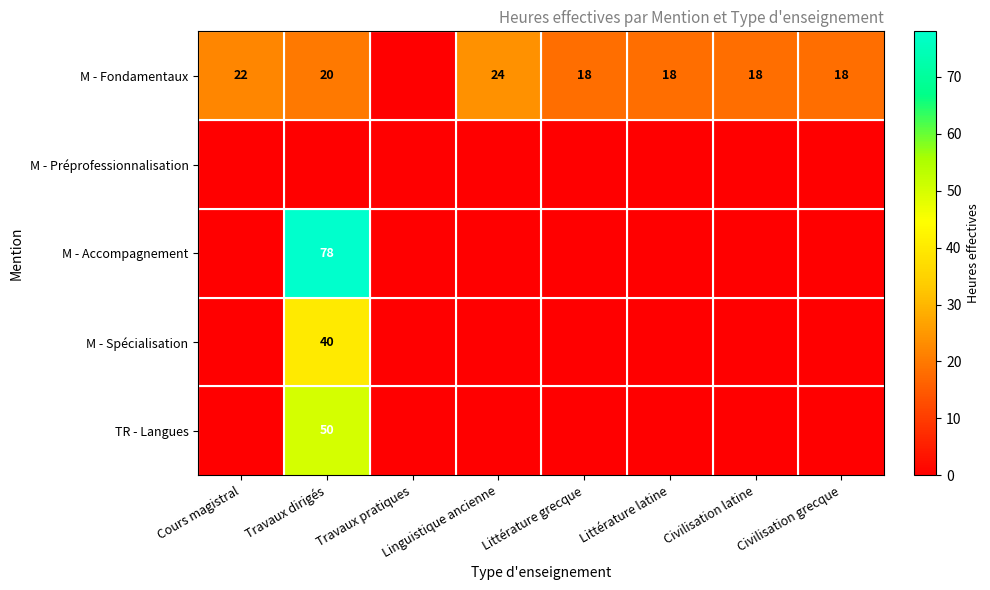

Which category has the highest value across all series?

Travaux dirigés